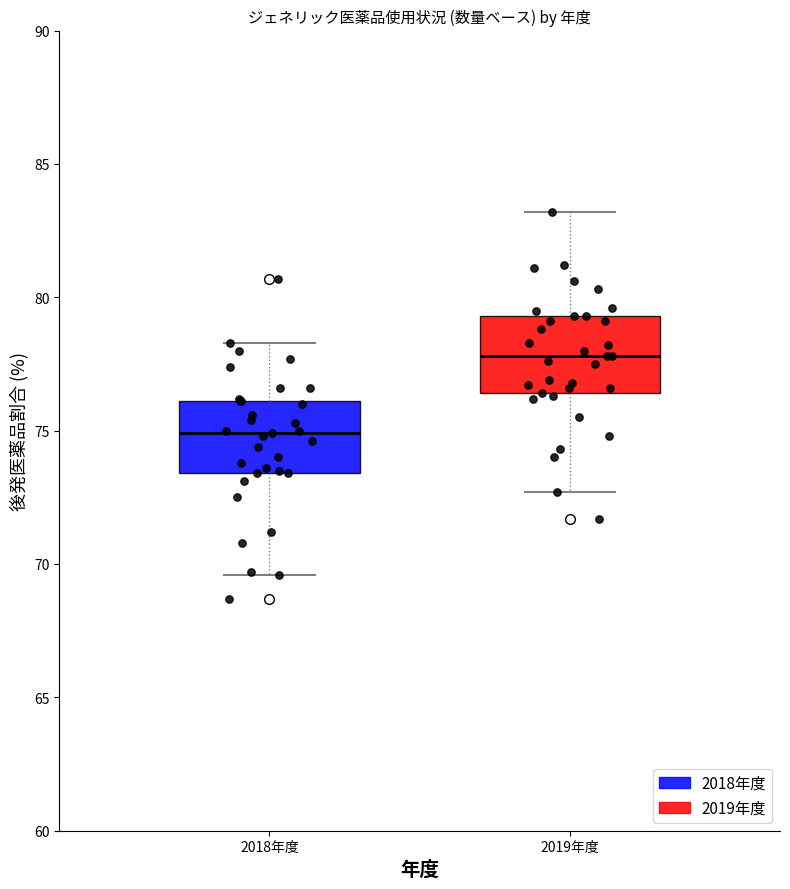

Reading left to right, transcribe this box plot: for each box, give where its median line is, the range the box spans, and where its two whiskers end, as read against the y-axis. The values are not printed on the chart, so give them approximately, as read against the axis.

2018年度: median 75.0, box 73.5 to 76.0, whiskers 69.5 to 78.5
2019年度: median 78.0, box 76.5 to 79.5, whiskers 72.5 to 83.0